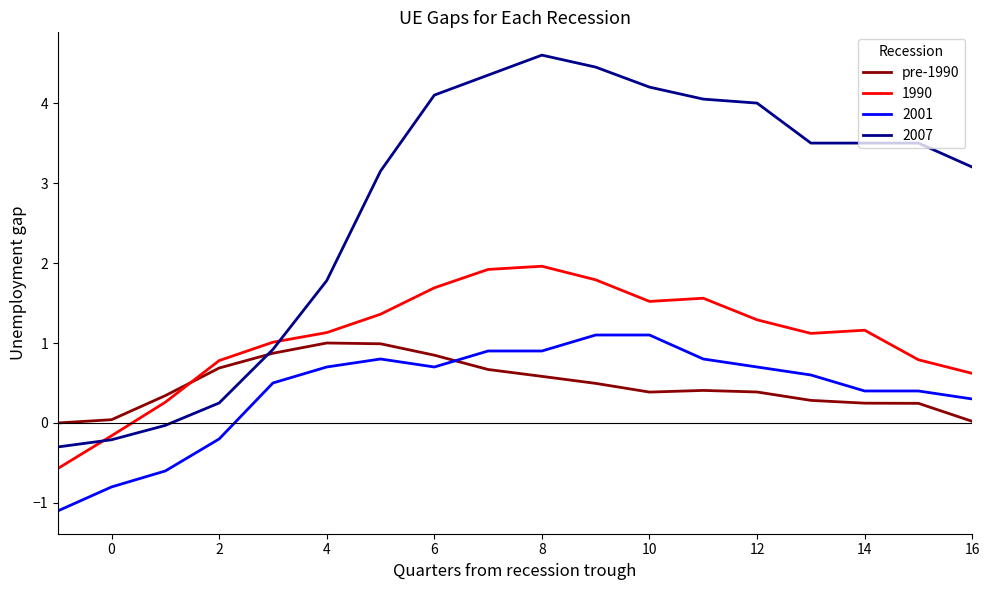

Which series has the largest range (max minus min)?

2007